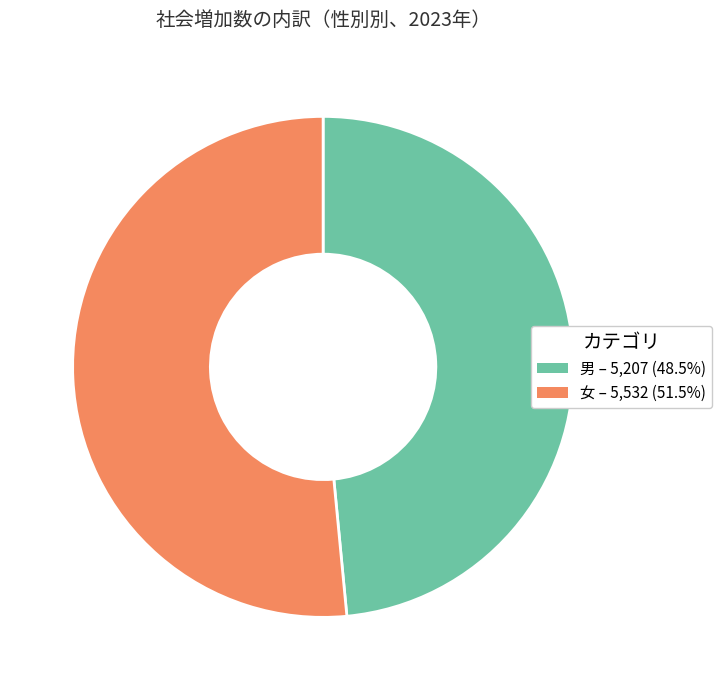

Is there any slice that represents more than half of the pie?

Yes